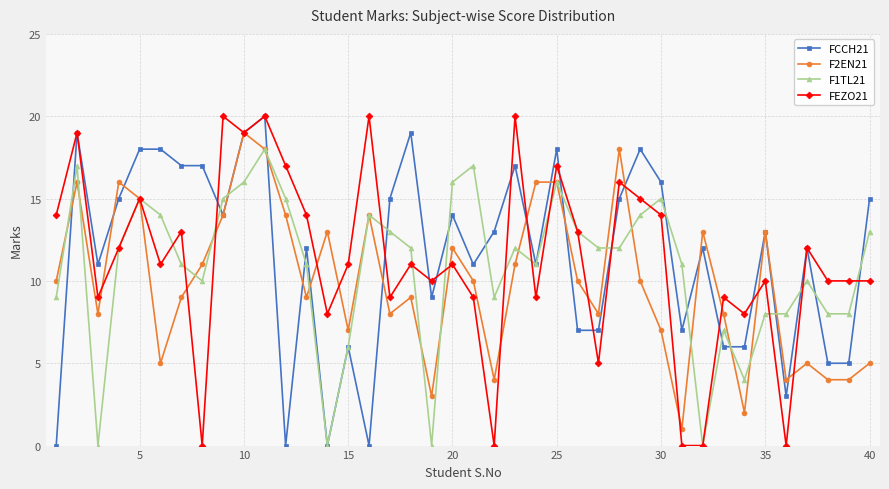

Reading left to right, what are all the values shown in this chart?

FCCH21: 0	19	11	15	18	18	17	17	14	19	20	0	12	0	6	0	15	19	9	14	11	13	17	11	18	7	7	15	18	16	7	12	6	6	13	3	12	5	5	15
F2EN21: 10	16	8	16	15	5	9	11	14	19	18	14	9	13	7	14	8	9	3	12	10	4	11	16	16	10	8	18	10	7	1	13	8	2	13	4	5	4	4	5
F1TL21: 9	17	0	12	15	14	11	10	15	16	18	15	11	0	6	14	13	12	0	16	17	9	12	11	16	13	12	12	14	15	11	0	7	4	8	8	10	8	8	13
FEZO21: 14	19	9	12	15	11	13	0	20	19	20	17	14	8	11	20	9	11	10	11	9	0	20	9	17	13	5	16	15	14	0	0	9	8	10	0	12	10	10	10